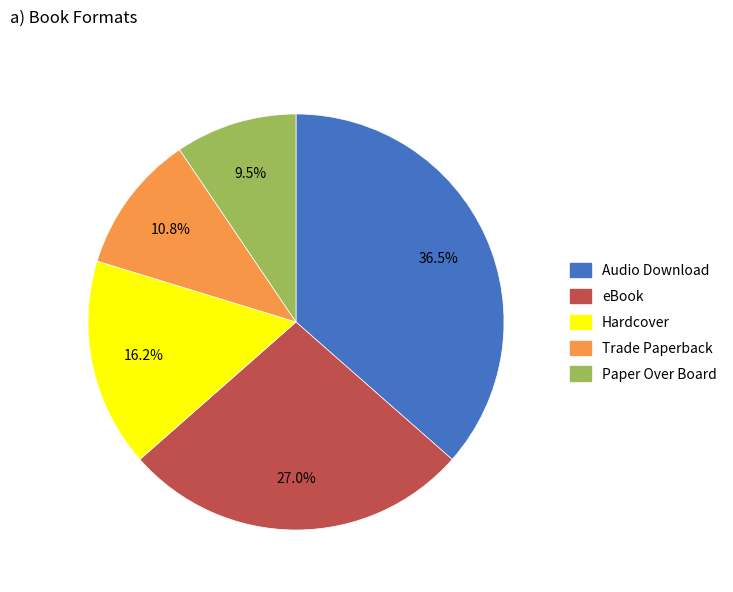

How many segments does this pie chart have?

5